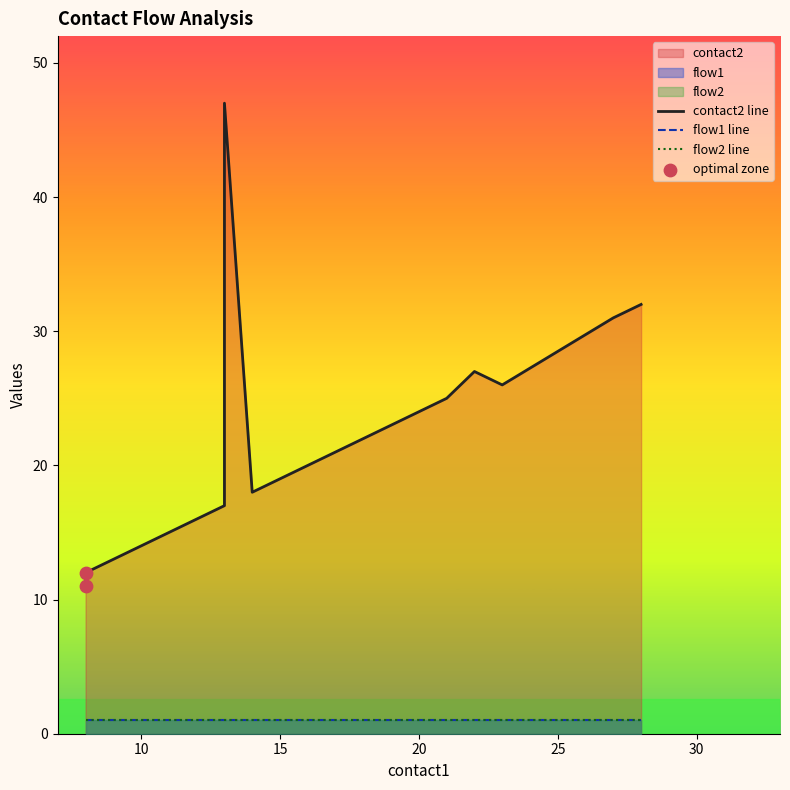

Which series reaches the maximum Y coordinate?

contact2